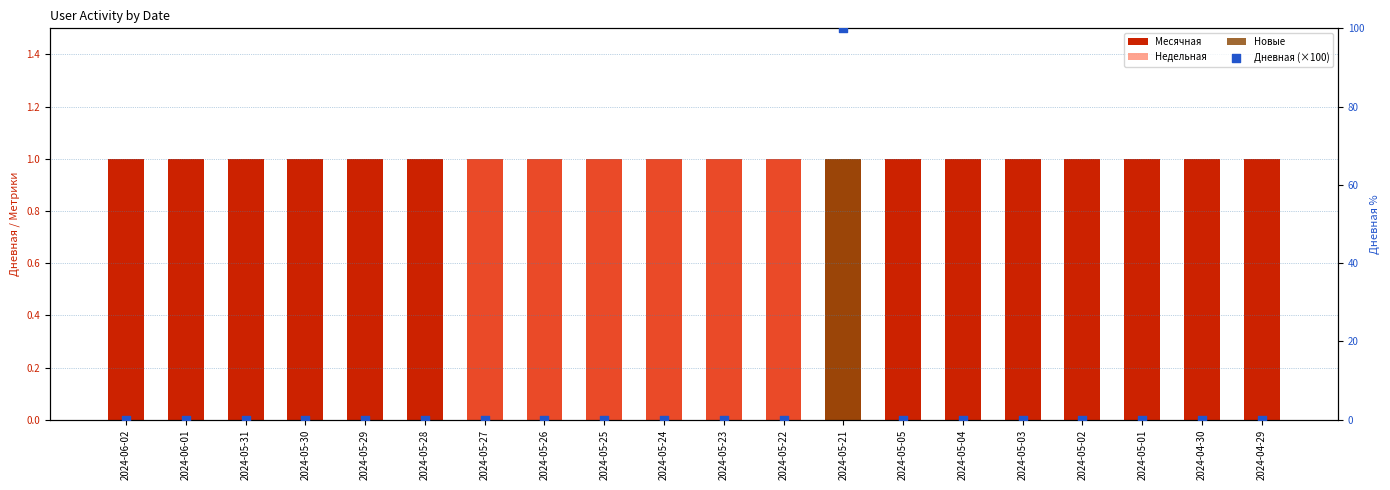

At how many categories does at least one series exceed 73?

1